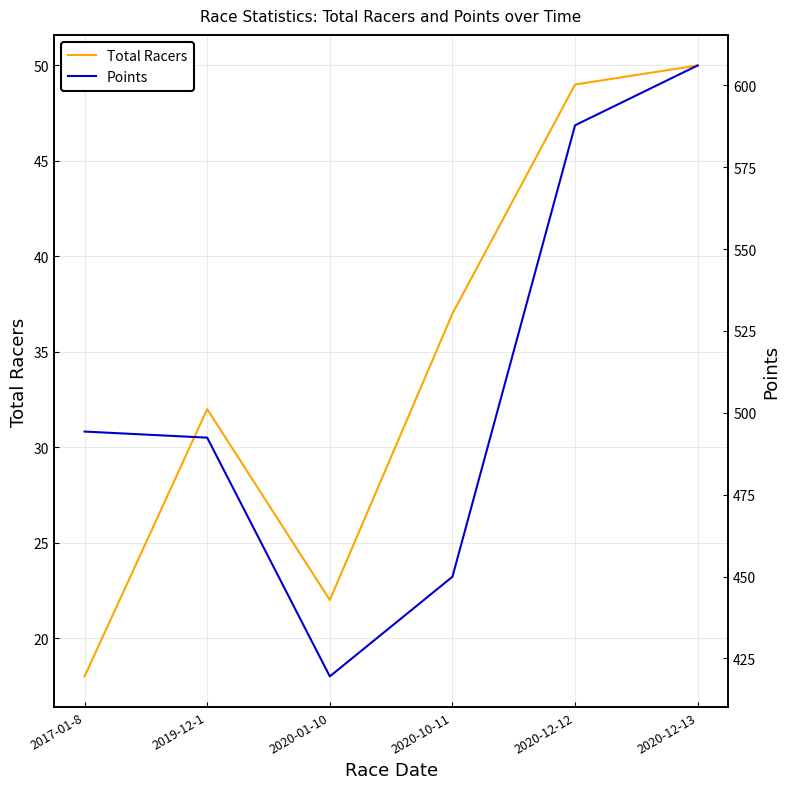

In Points, how many points are lower than both neighbors (excluding endpoints)?

1